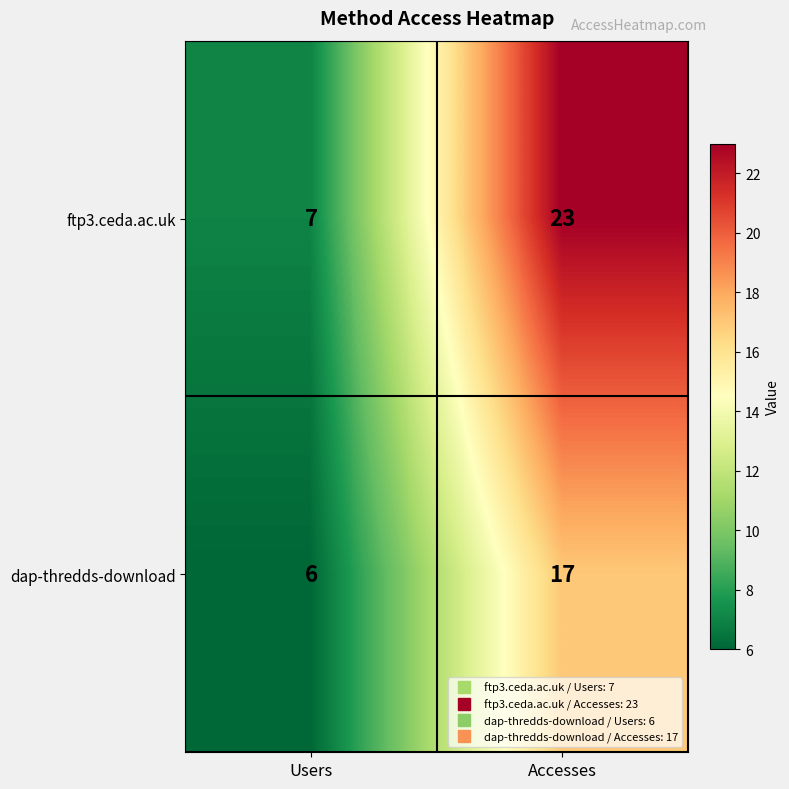

The dap-thredds-download series shows 9 at Users. True or false?

False